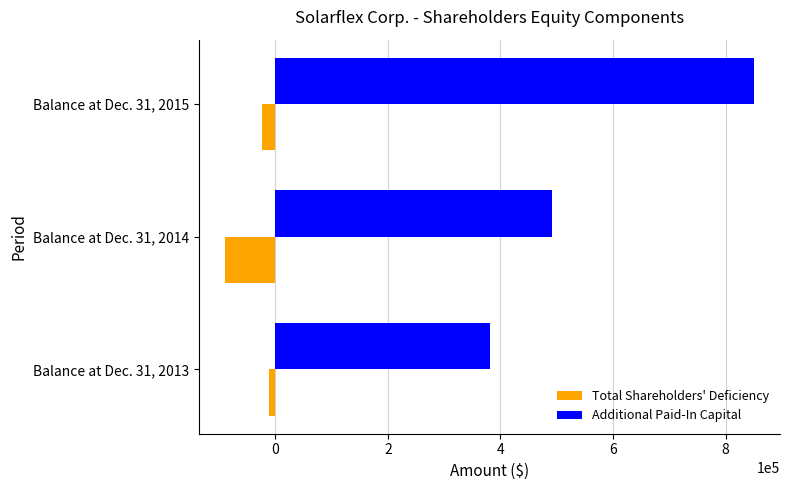

The value of Additional Paid-In Capital at Balance at Dec. 31, 2015 is 849597. True or false?

True